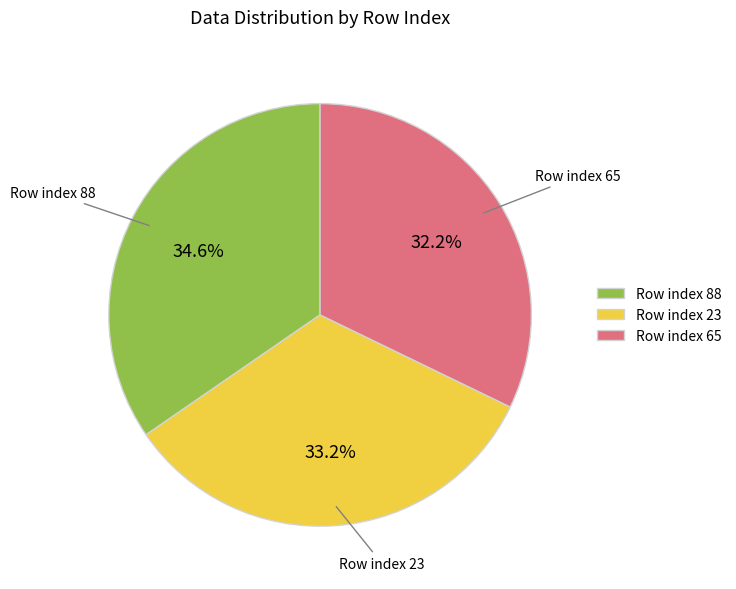

Which has a higher value, Row index 88 or Row index 65?

Row index 88